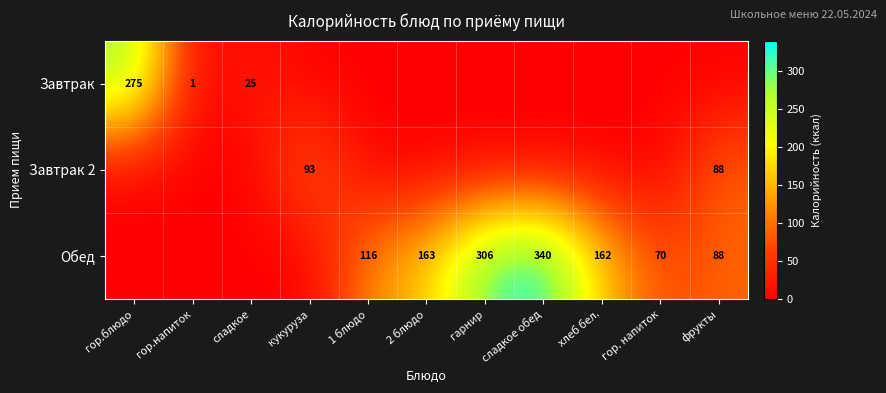

Is the value of Завтрак at гор.блюдо greater than the value of Обед at фрукты?

Yes